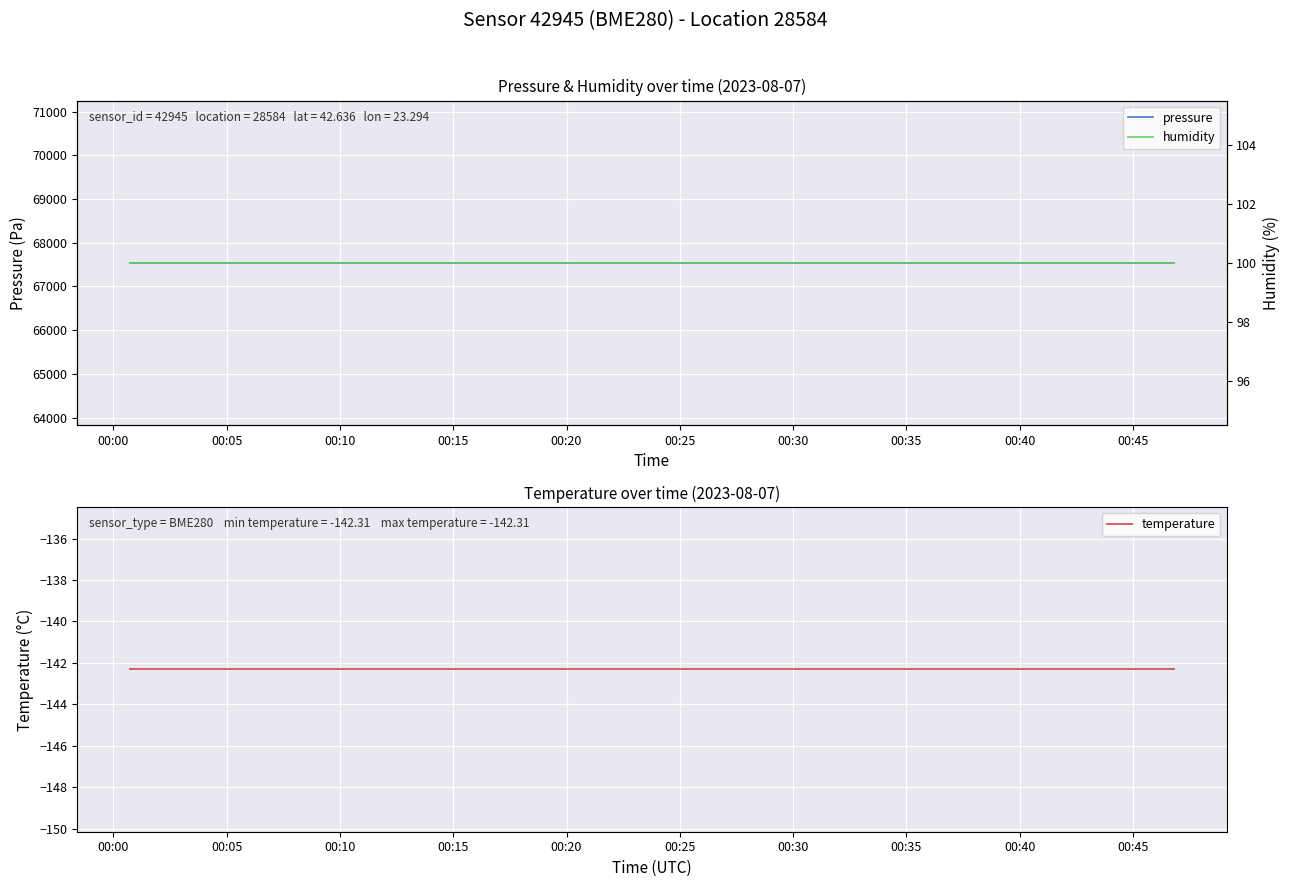

Reading right to left, extract all data points from this chart.

pressure: 67539.4	67539.4	67539.4	67539.4	67539.4	67539.4	67539.4	67539.4	67539.4	67539.4	67539.4	67539.4	67539.4	67539.4	67539.4	67539.4	67539.4	67539.4	67539.4	67539.4
temperature: -142.3	-142.3	-142.3	-142.3	-142.3	-142.3	-142.3	-142.3	-142.3	-142.3	-142.3	-142.3	-142.3	-142.3	-142.3	-142.3	-142.3	-142.3	-142.3	-142.3
humidity: 100.0	100.0	100.0	100.0	100.0	100.0	100.0	100.0	100.0	100.0	100.0	100.0	100.0	100.0	100.0	100.0	100.0	100.0	100.0	100.0